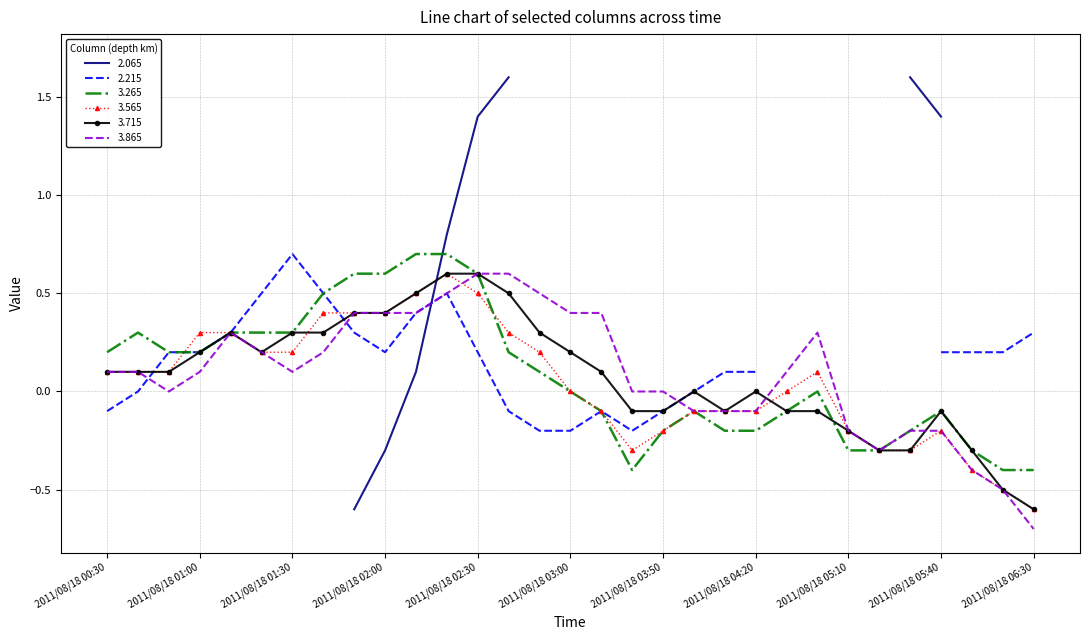

True or false: 3.565 has more than 1 interior local peaks.

True